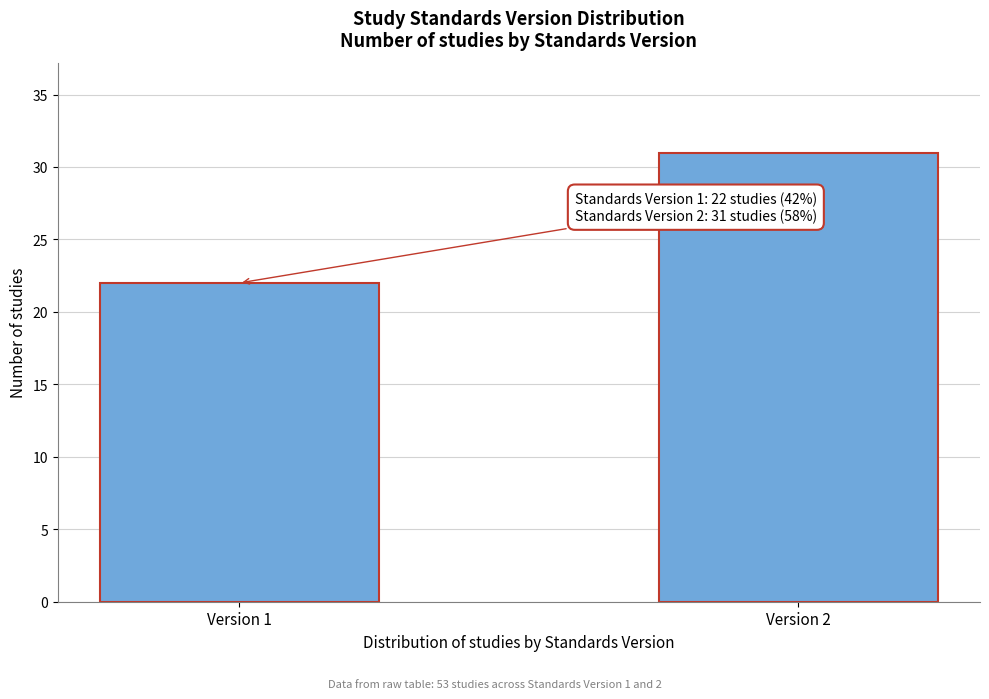

Reading left to right, what are all the values shown in this chart?

Version 1=22	Version 2=31